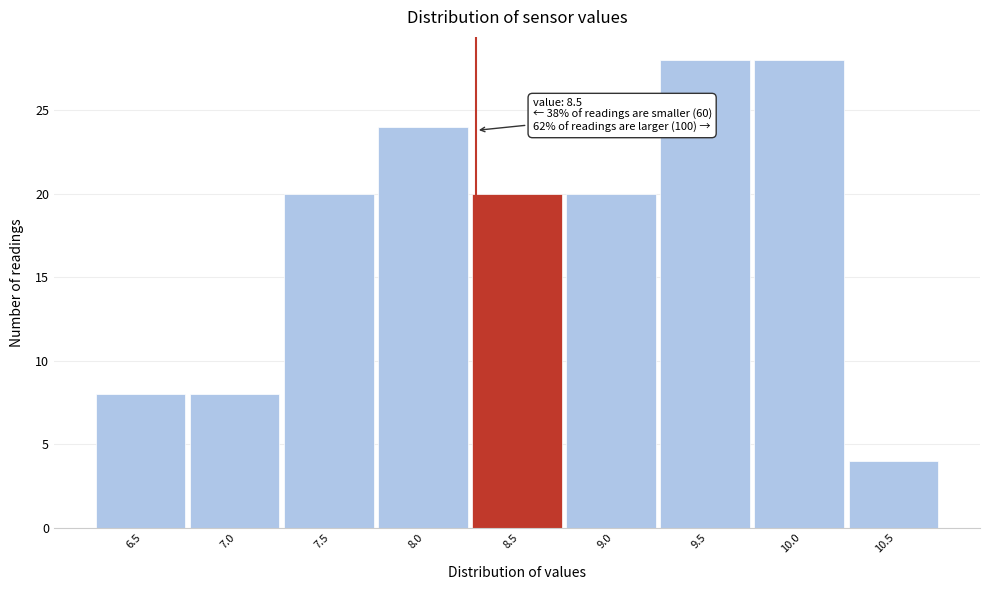

Reading left to right, extract all data points from this chart.

6.5=8	7.0=8	7.5=20	8.0=24	8.5=20	9.0=20	9.5=28	10.0=28	10.5=4